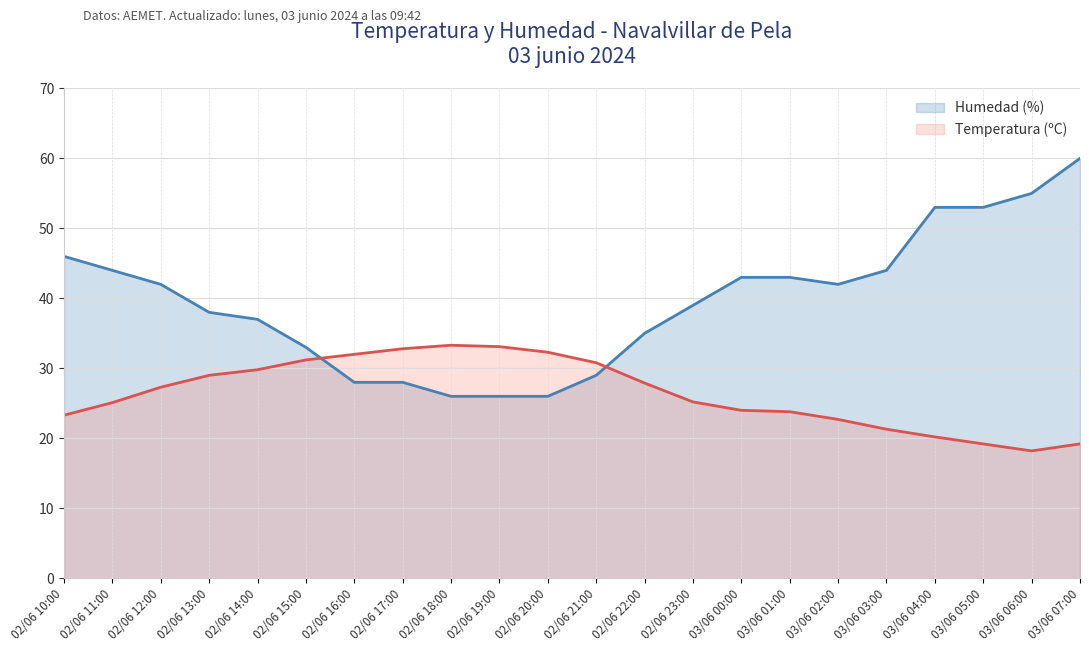

Does the chart display data point markers on the line(s)?

No